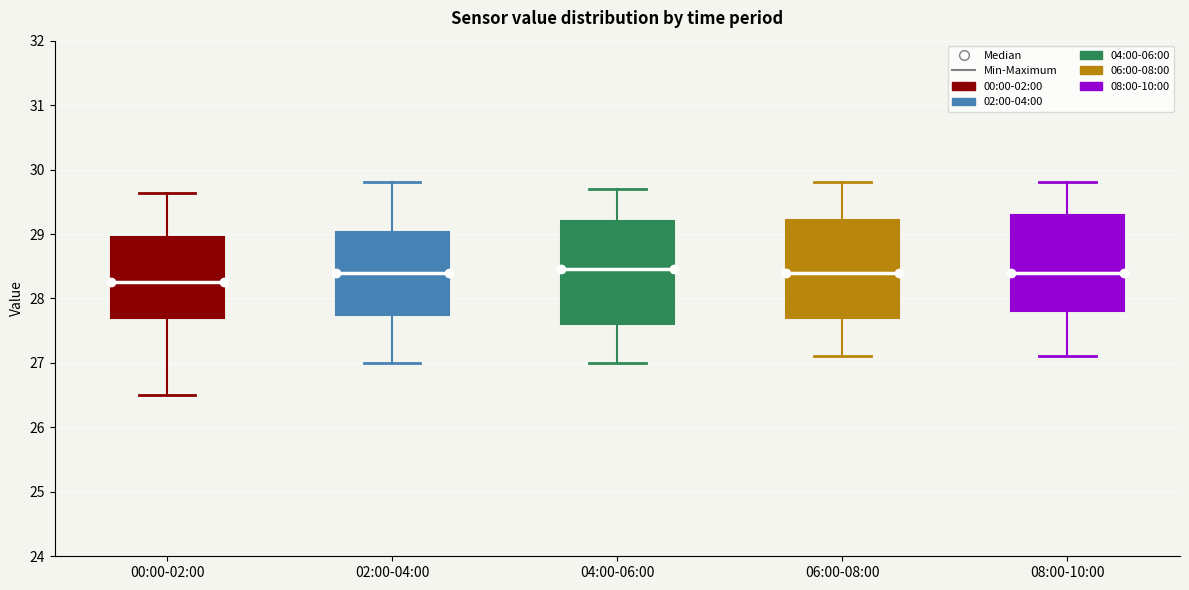

Reading left to right, transcribe this box plot: for each box, give where its median line is, the range the box spans, and where its two whiskers end, as read against the y-axis. The values are not printed on the chart, so give them approximately, as read against the axis.

00:00-02:00: median 28.3, box 27.7 to 28.9, whiskers 26.5 to 29.6
02:00-04:00: median 28.4, box 27.8 to 29.0, whiskers 27.0 to 29.8
04:00-06:00: median 28.5, box 27.6 to 29.2, whiskers 27.0 to 29.7
06:00-08:00: median 28.4, box 27.7 to 29.2, whiskers 27.1 to 29.8
08:00-10:00: median 28.4, box 27.8 to 29.3, whiskers 27.1 to 29.8